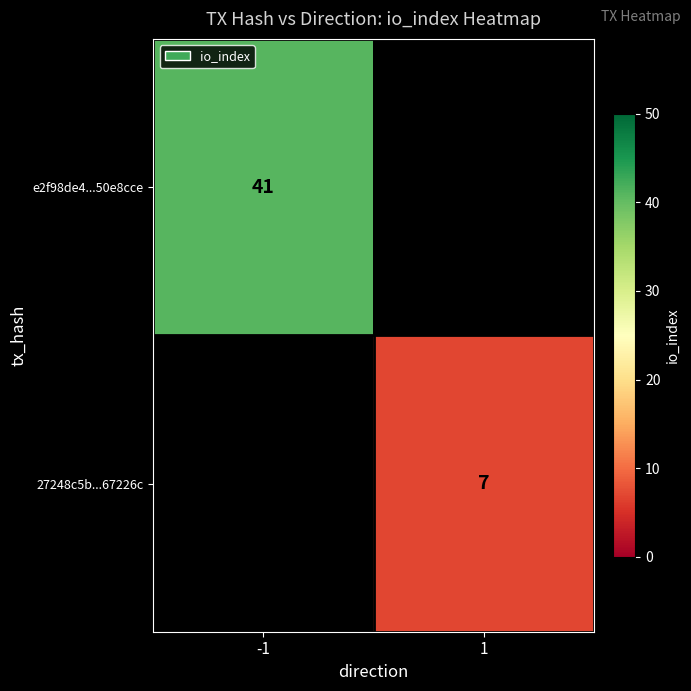

The e2f98de4...50e8cce series shows 41 at -1. True or false?

True